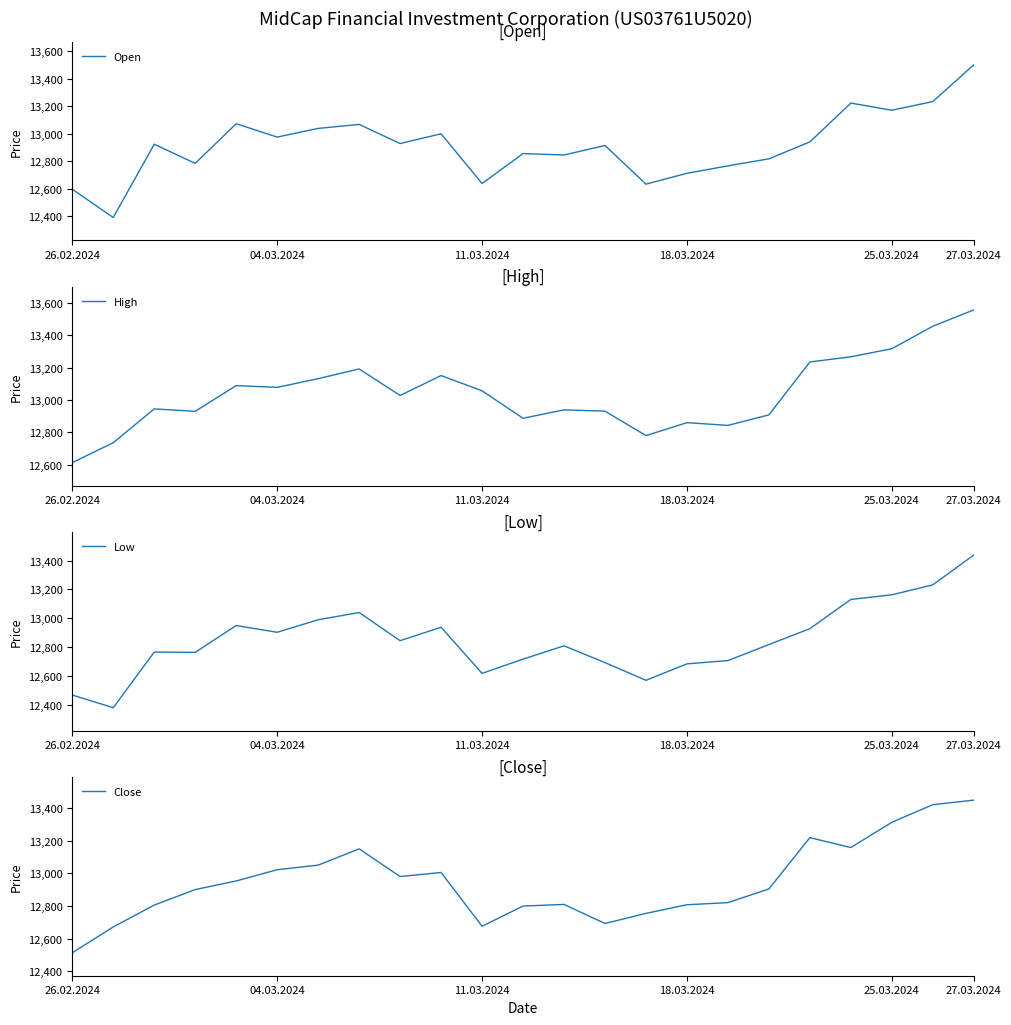

Reading left to right, transcribe all the data shown in this chart.

Open: 12597	12392	12924	12785	13073	12976	13039	13068	12929	13000	12639	12856	12846	12915	12634	12713	12767	12818	12941	13223	13171	13234	13501
High: 12613	12736	12945	12930	13089	13078	13132	13192	13028	13151	13057	12887	12939	12931	12780	12860	12843	12908	13235	13267	13317	13456	13557
Low: 12468	12380	12766	12764	12950	12903	12990	13040	12845	12938	12618	12717	12809	12693	12570	12684	12707	12818	12928	13131	13163	13232	13439
Close: 12513	12672	12806	12901	12954	13023	13051	13151	12981	13006	12676	12800	12810	12693	12755	12808	12821	12905	13220	13159	13314	13422	13450